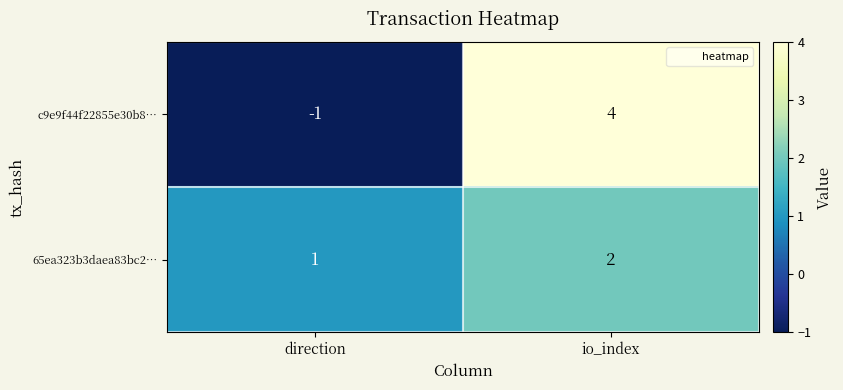

Which label corresponds to the smallest value in the chart?

direction